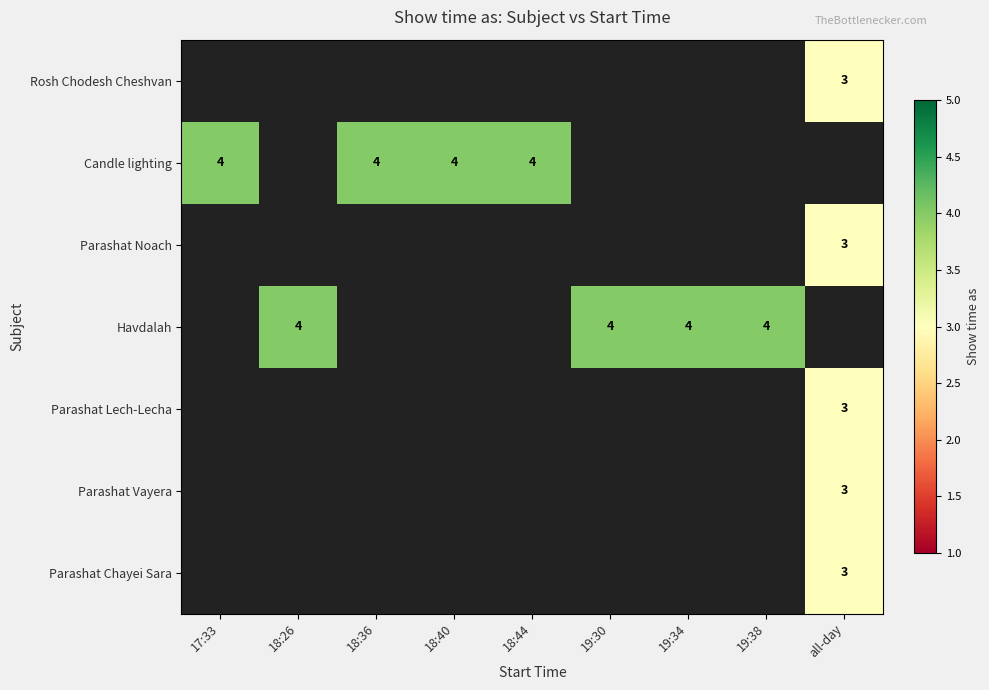

At which category does the chart reach its minimum across all series?

all-day